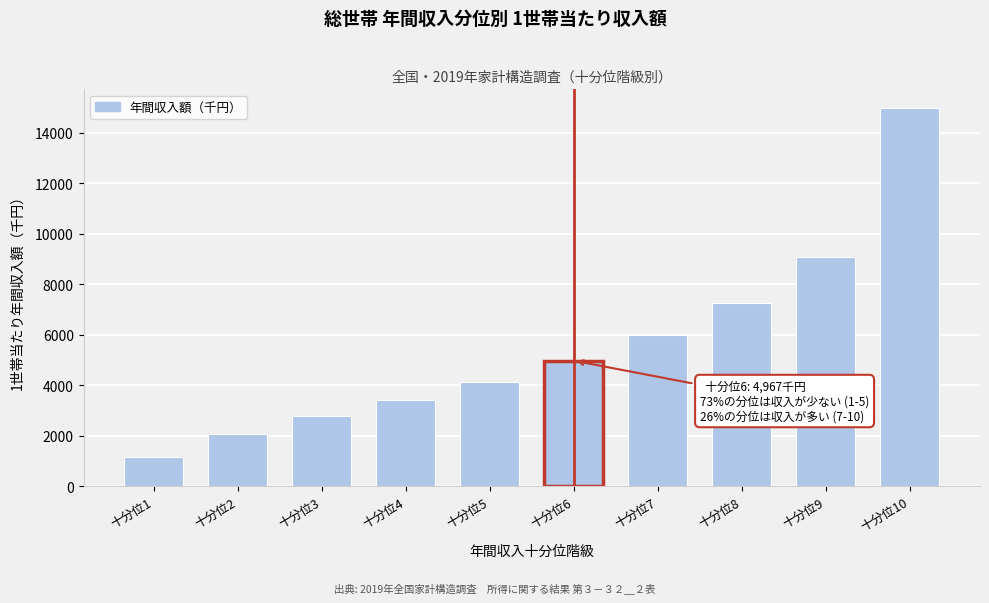

Reading left to right, extract all data points from this chart.

十分位1=1143	十分位2=2081	十分位3=2781	十分位4=3428	十分位5=4141	十分位6=4967	十分位7=5975	十分位8=7269	十分位9=9092	十分位10=14963